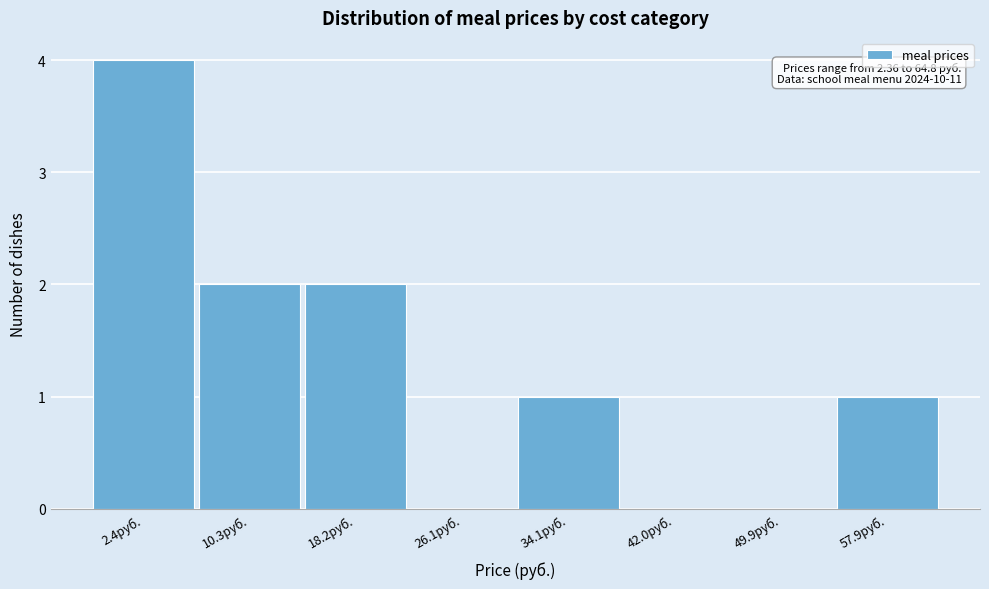

Reading right to left, transcribe all the data shown in this chart.

57.9руб.=1	49.9руб.=0	42.0руб.=0	34.1руб.=1	26.1руб.=0	18.2руб.=2	10.3руб.=2	2.4руб.=4